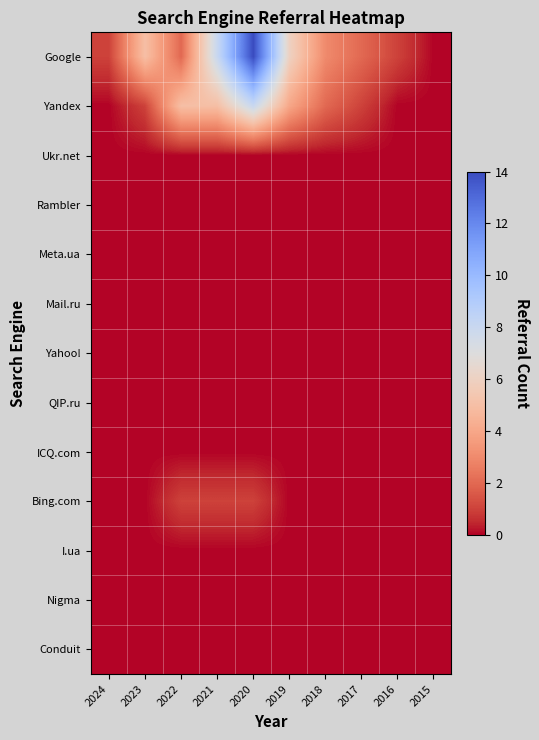

Which series changed the most between 2019 and 2016?

Google